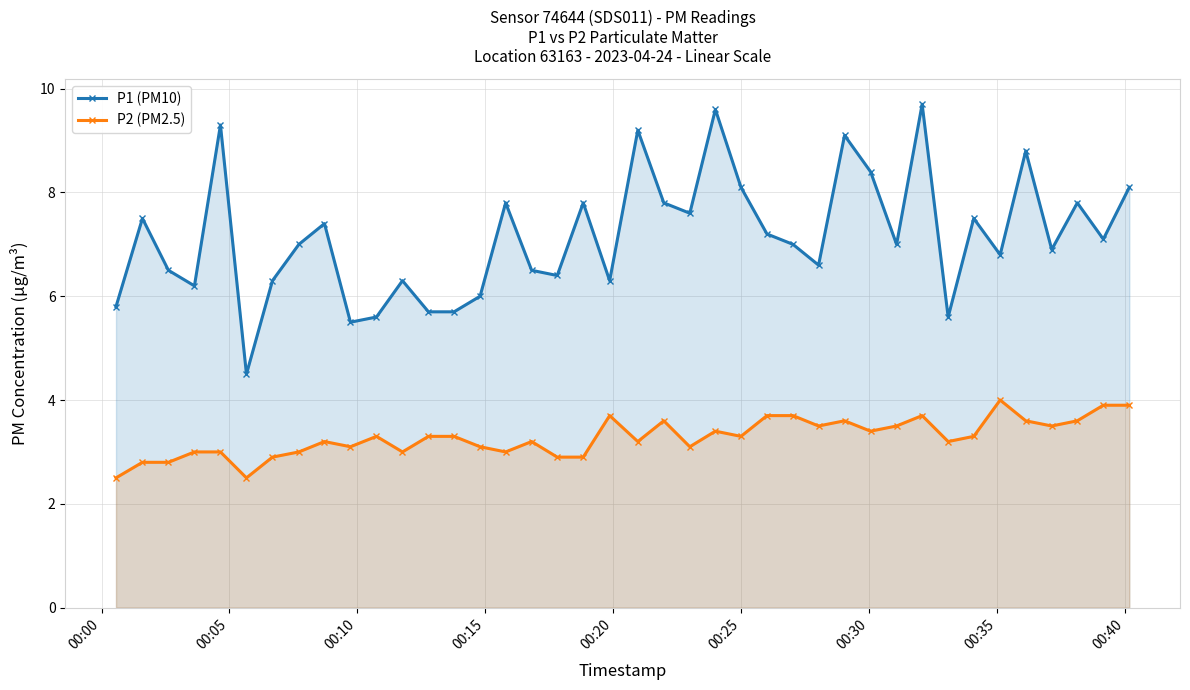

What is the minimum value for P2 (PM2.5)?

2.5